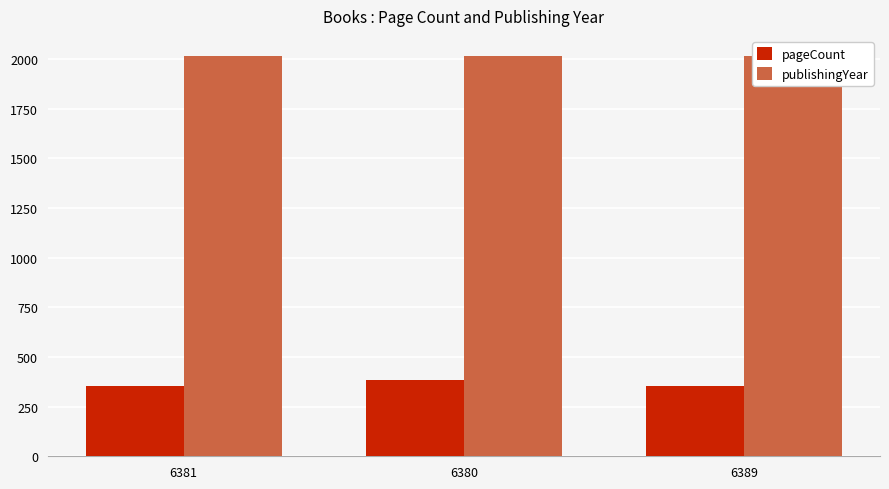

At how many categories does at least one series exceed 628?

3